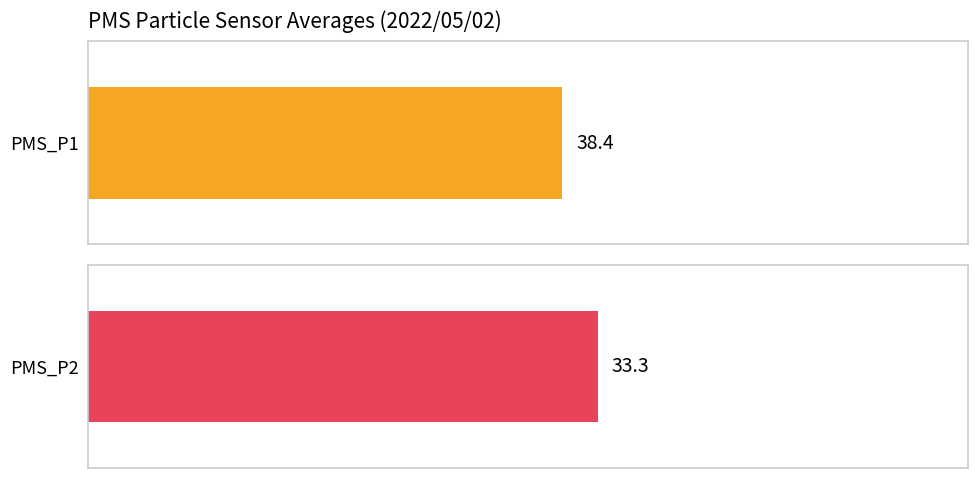

The value of PMS_P2 at 05:37 is 47.2. True or false?

False